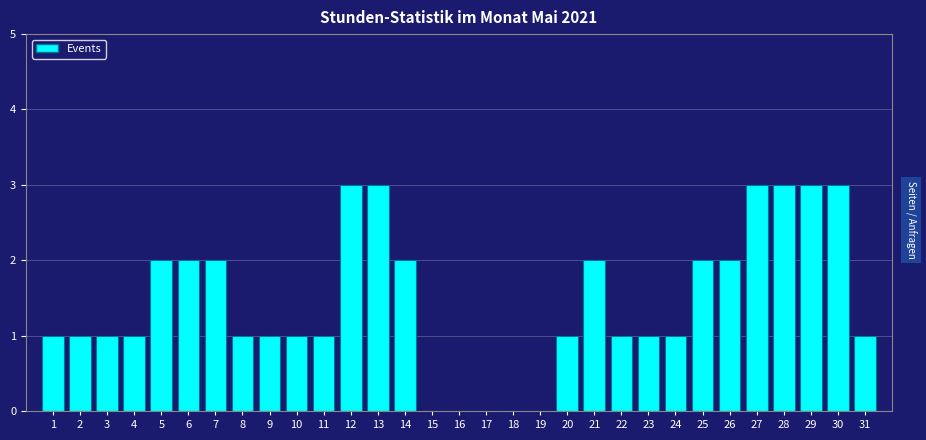

How tall is the bar that spans 28.5 to 29.5 on the x-axis? The values are not printed on the chart, so give them approximately, as read against the axis.

3